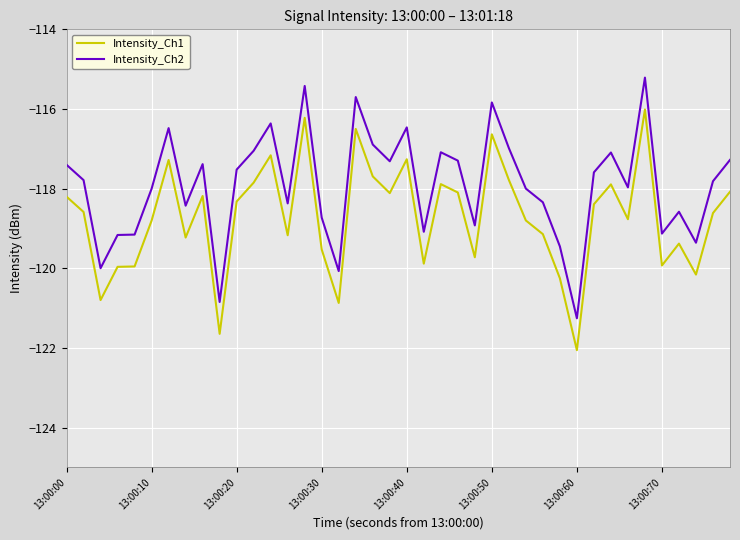

What is the difference between the maximum and minimum values in the Intensity_Ch1 series?

6.0